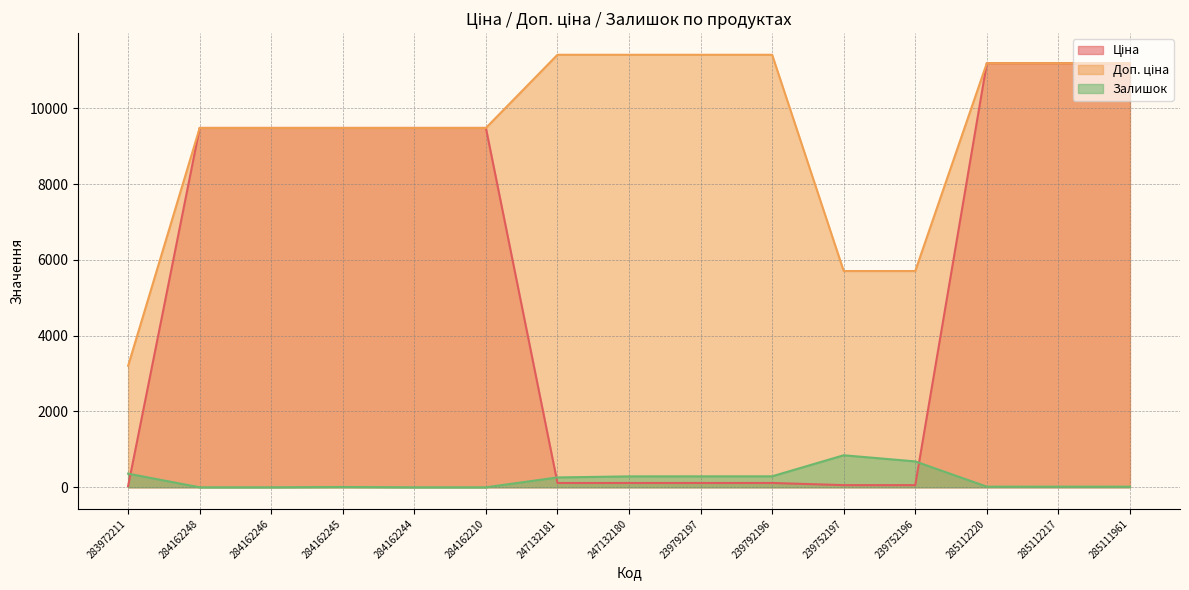

How many values in Залишок are above zero?

11